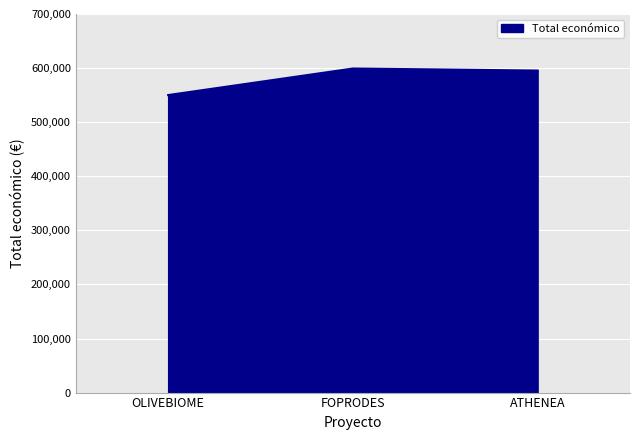

What is the ratio of the value at OLIVEBIOME to the value at FOPRODES?

0.9